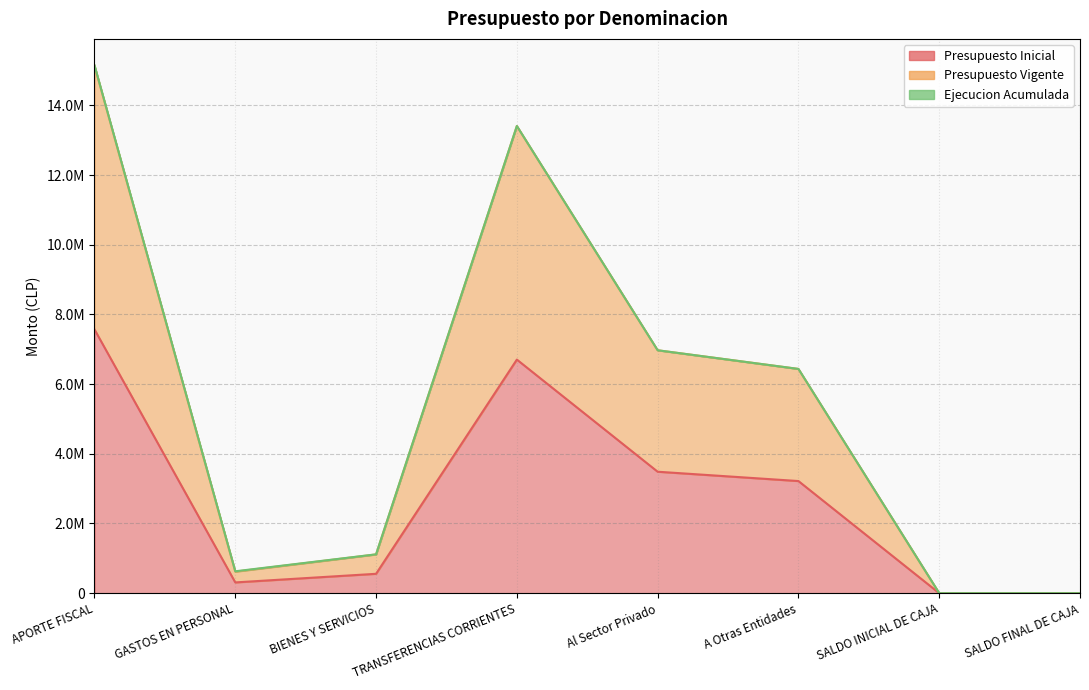

True or false: Presupuesto Inicial and Presupuesto Vigente cross at least once.

False